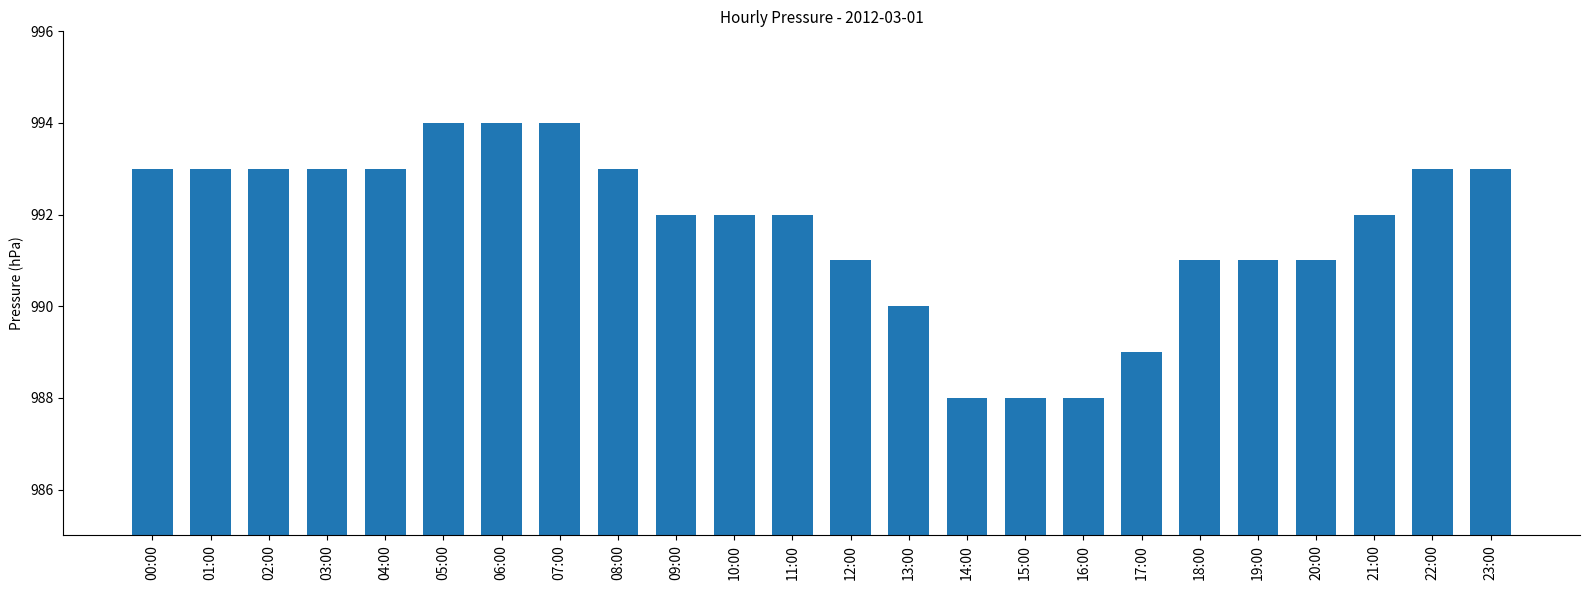

What is the difference between the maximum and minimum values?

6